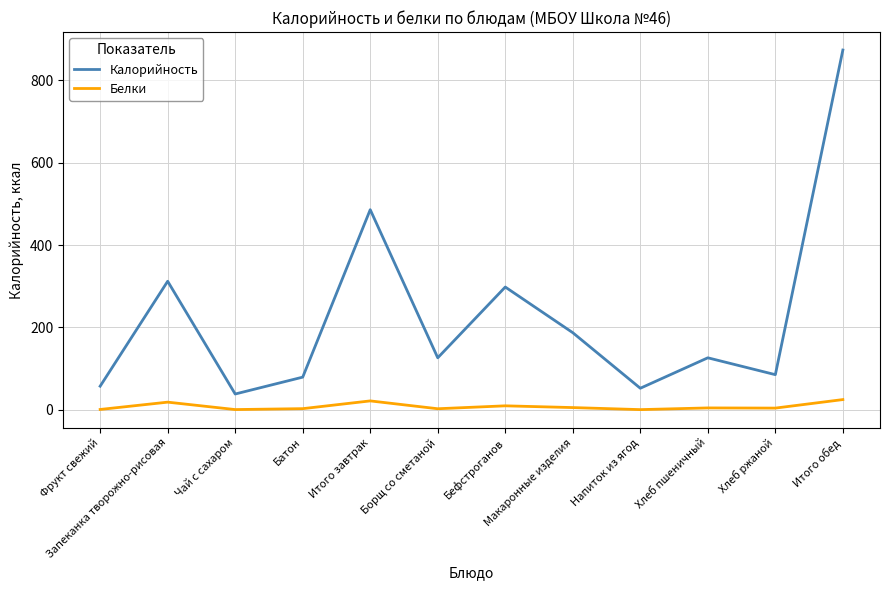

At how many categories does at least one series exceed 837?

1